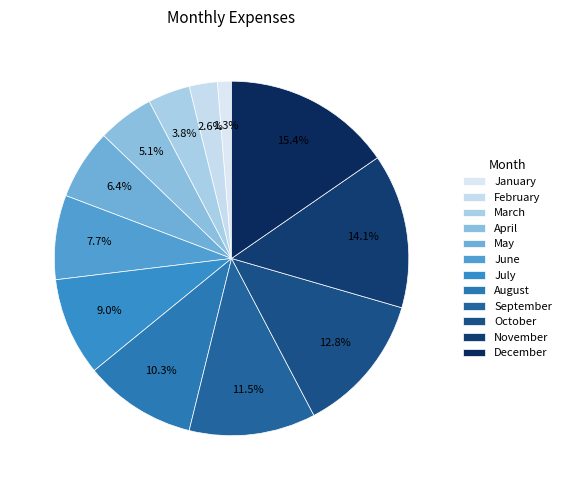

Which has a higher value, July or May?

July